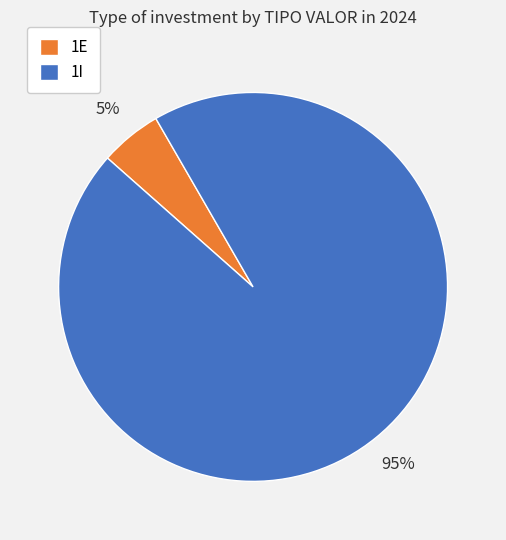

Is it true that 1E is 5% of the pie?

True